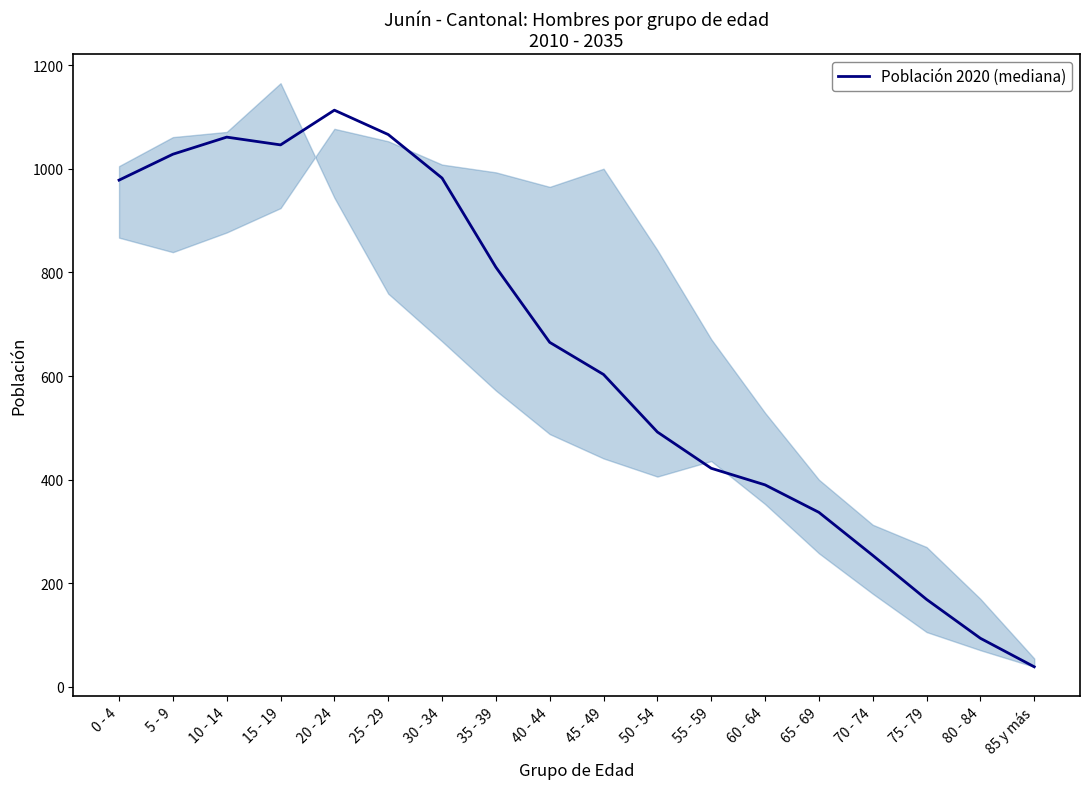

The chart shows a value of 94 at 80 - 84. True or false?

True